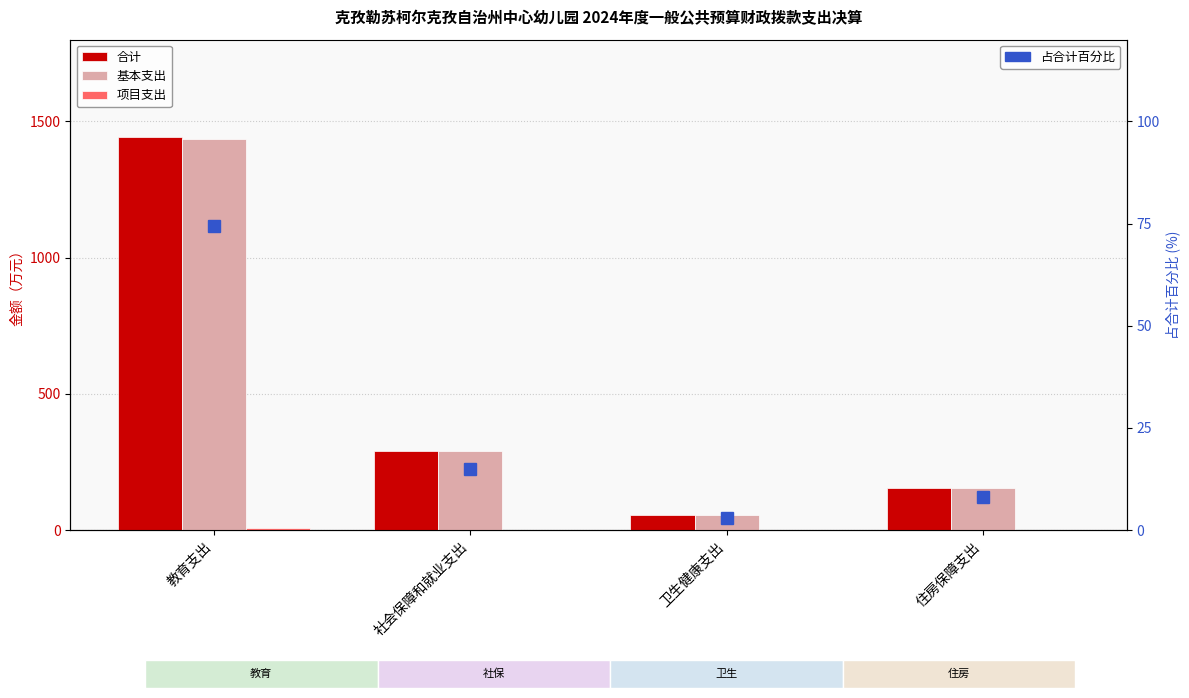

Are the bars grouped side by side (vs. stacked)?

Yes